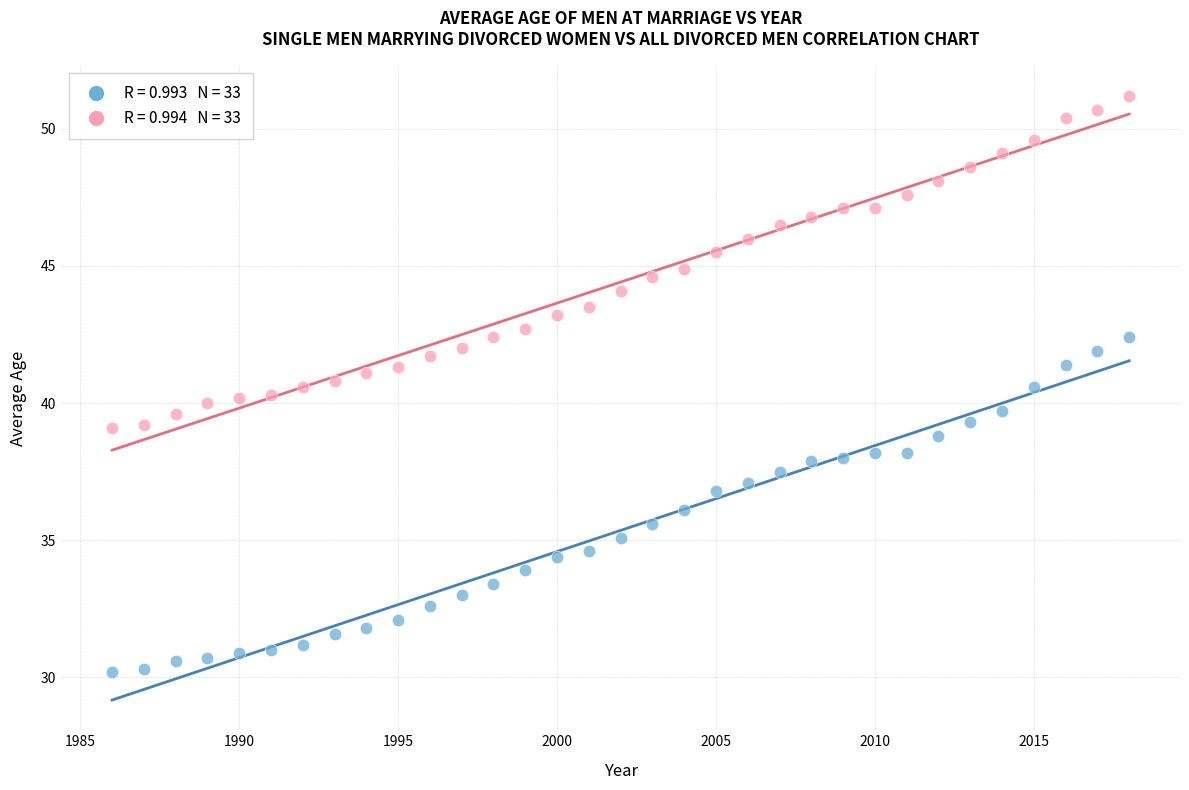

Across all data points, what is the range of X values (max minus min)?

32.0